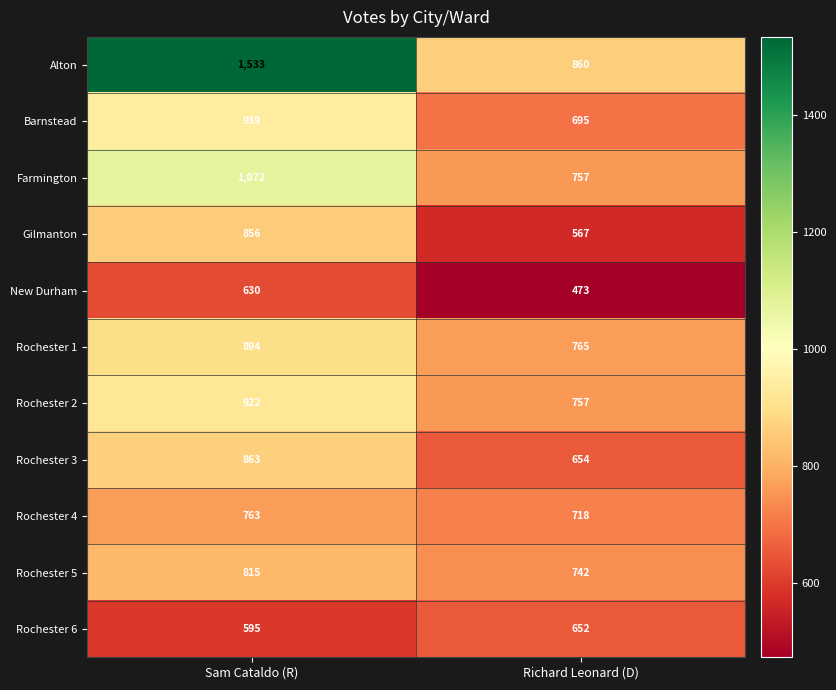

The Rochester 6 series shows 193 at Richard Leonard (D). True or false?

False